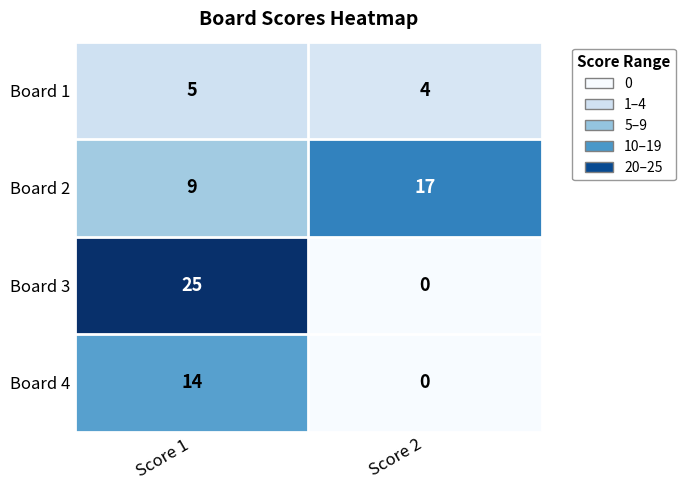

Rank the series by their maximum value, from lowest to highest.

Board 1, Board 4, Board 2, Board 3